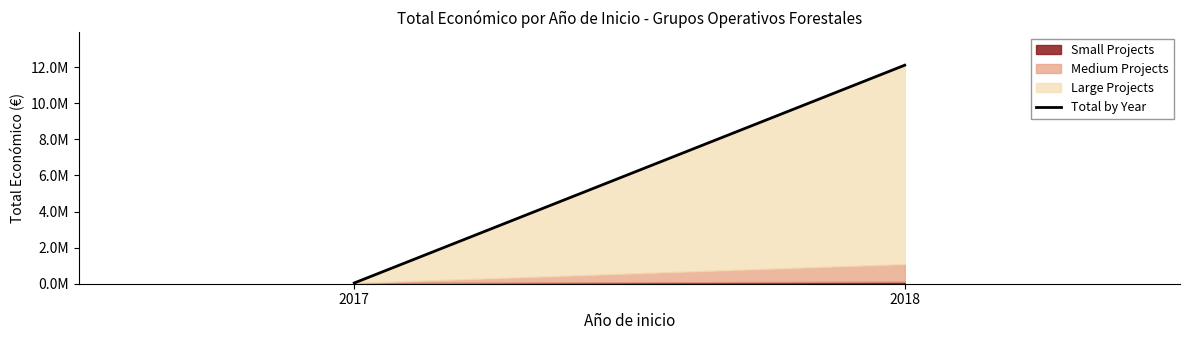

What is the value of the 1st point from the left?

40814